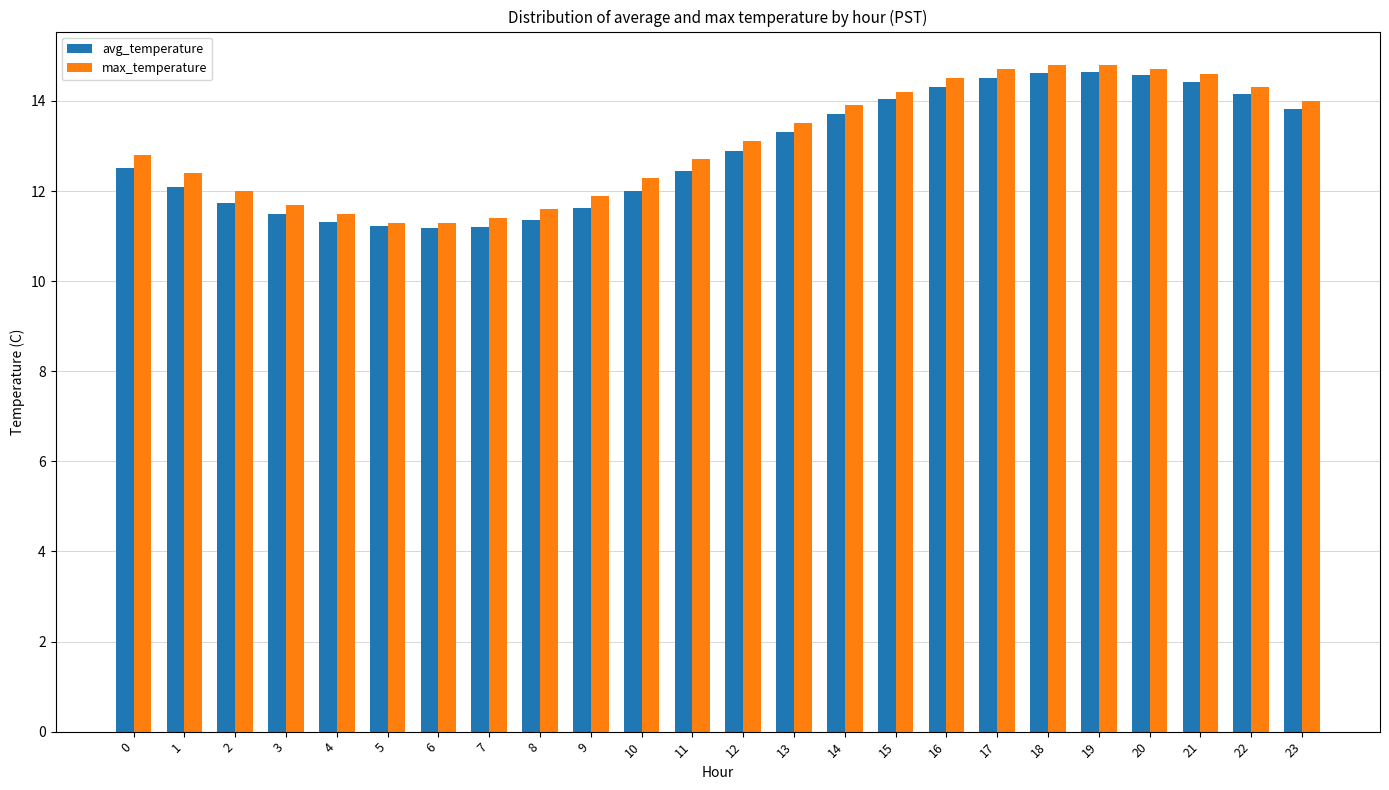

What is the total value across all series at 0?

25.3